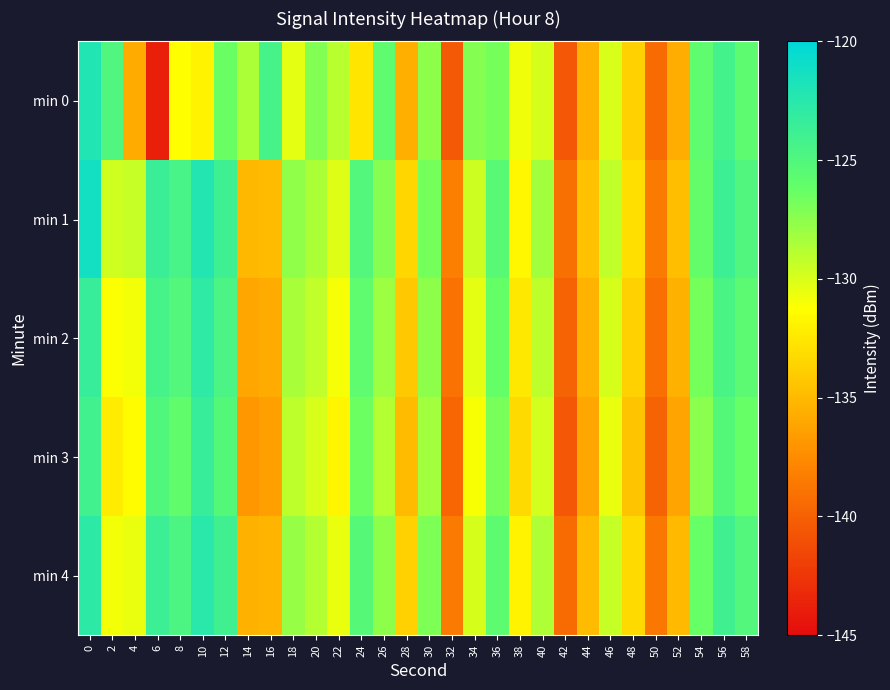

Reading left to right, list all the values displayed in this chart.

min 0: 0=-122.1	2=-124.9	4=-135.8	6=-143.8	8=-131.2	10=-131.9	12=-126.4	14=-128.6	16=-124.3	18=-130.4	20=-127.2	22=-129.0	24=-132.7	26=-125.8	28=-135.6	30=-127.6	32=-140.5	34=-127.3	36=-126.7	38=-130.8	40=-130.0	42=-140.6	44=-135.3	46=-130.0	48=-133.8	50=-139.4	52=-135.7	54=-125.8	56=-124.3	58=-125.7
min 1: 0=-121.2	2=-129.7	4=-129.4	6=-123.6	8=-124.4	10=-122.2	12=-123.9	14=-135.1	16=-134.9	18=-127.7	20=-128.5	22=-130.2	24=-125.1	26=-127.3	28=-133.4	30=-126.8	32=-138.2	34=-129.6	36=-125.4	38=-131.7	40=-128.3	42=-139.1	44=-134.6	46=-129.2	48=-132.9	50=-138.5	52=-134.7	54=-126.1	56=-123.8	58=-124.9
min 2: 0=-123.5	2=-131.2	4=-130.9	6=-124.3	8=-125.1	10=-122.9	12=-124.6	14=-136.1	16=-135.8	18=-128.4	20=-129.2	22=-131.0	24=-125.8	26=-128.1	28=-134.2	30=-127.6	32=-139.0	34=-130.4	36=-126.2	38=-132.5	40=-129.1	42=-139.9	44=-135.4	46=-129.9	48=-133.7	50=-139.2	52=-135.5	54=-126.8	56=-124.5	58=-125.6
min 3: 0=-124.1	2=-132.3	4=-131.4	6=-125.0	8=-125.9	10=-123.5	12=-125.2	14=-136.8	16=-136.5	18=-129.1	20=-130.0	22=-131.8	24=-126.5	26=-128.8	28=-134.9	30=-128.3	32=-139.7	34=-131.1	36=-126.9	38=-133.2	40=-129.8	42=-140.6	44=-136.1	46=-130.6	48=-134.4	50=-139.9	52=-136.2	54=-127.5	56=-125.2	58=-126.3
min 4: 0=-122.8	2=-130.9	4=-130.6	6=-123.8	8=-124.7	10=-122.6	12=-124.0	14=-135.5	16=-135.3	18=-127.9	20=-128.8	22=-130.6	24=-125.3	26=-127.6	28=-133.7	30=-127.1	32=-138.5	34=-129.9	36=-125.7	38=-131.9	40=-128.6	42=-139.4	44=-134.9	46=-129.4	48=-133.2	50=-138.7	52=-135.0	54=-126.3	56=-124.0	58=-125.1